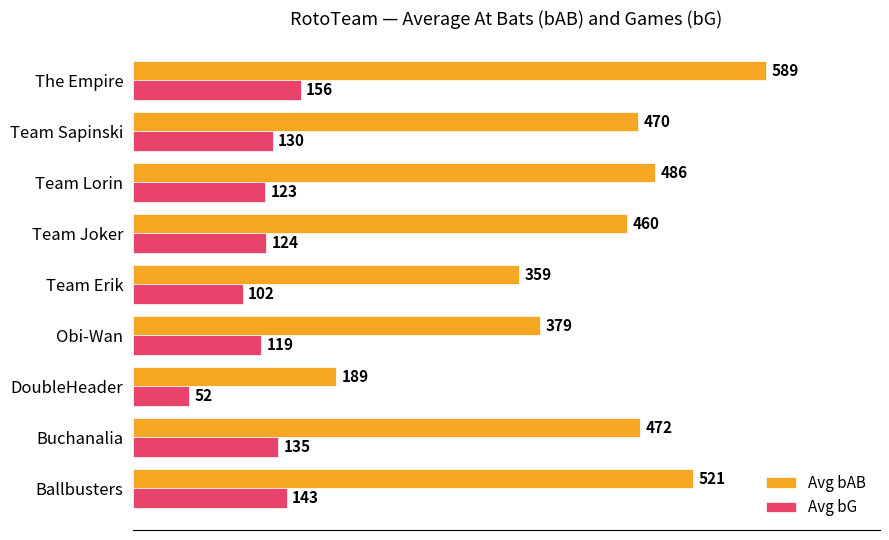

What is the difference between the second highest and minimum values in the Avg bG series?

91